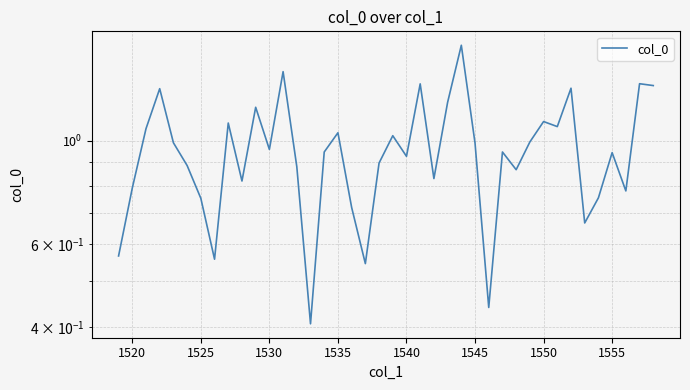

How many interior local peaks (higher than both neighbors) does the data have?

13